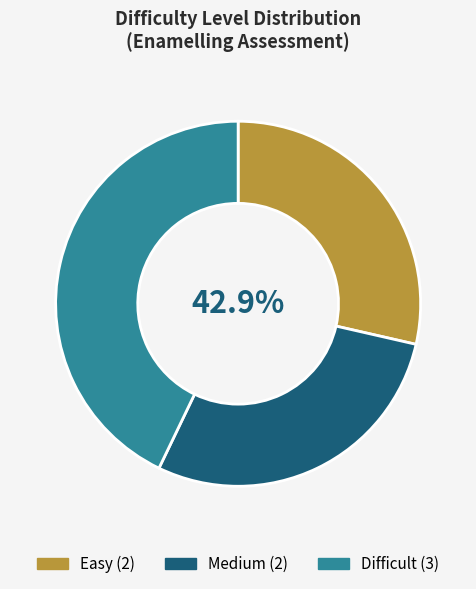

Does Difficult account for over 50% of the chart?

No